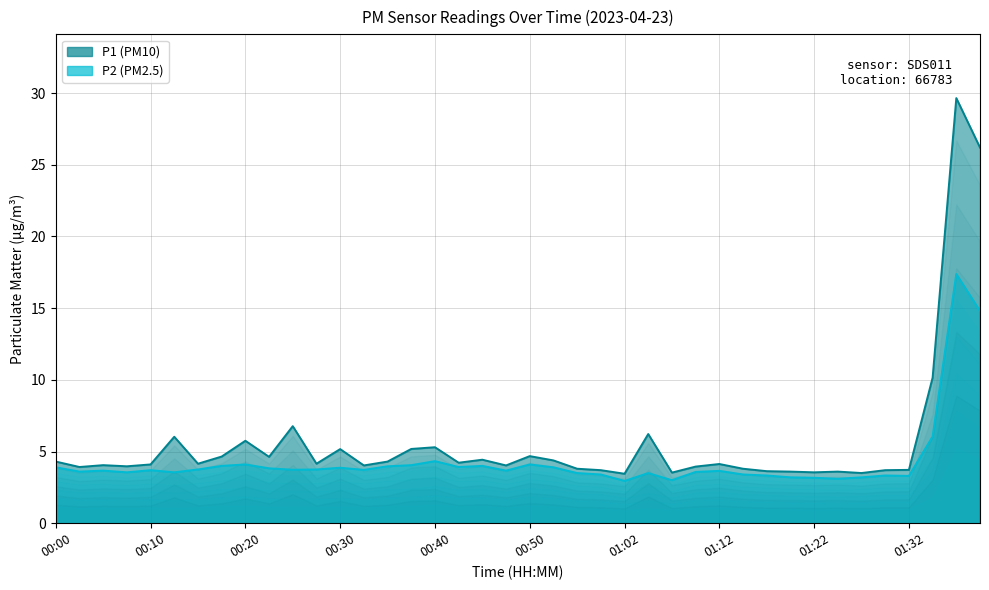

Is it true that P1 equals 1.5 at 01:15?

False